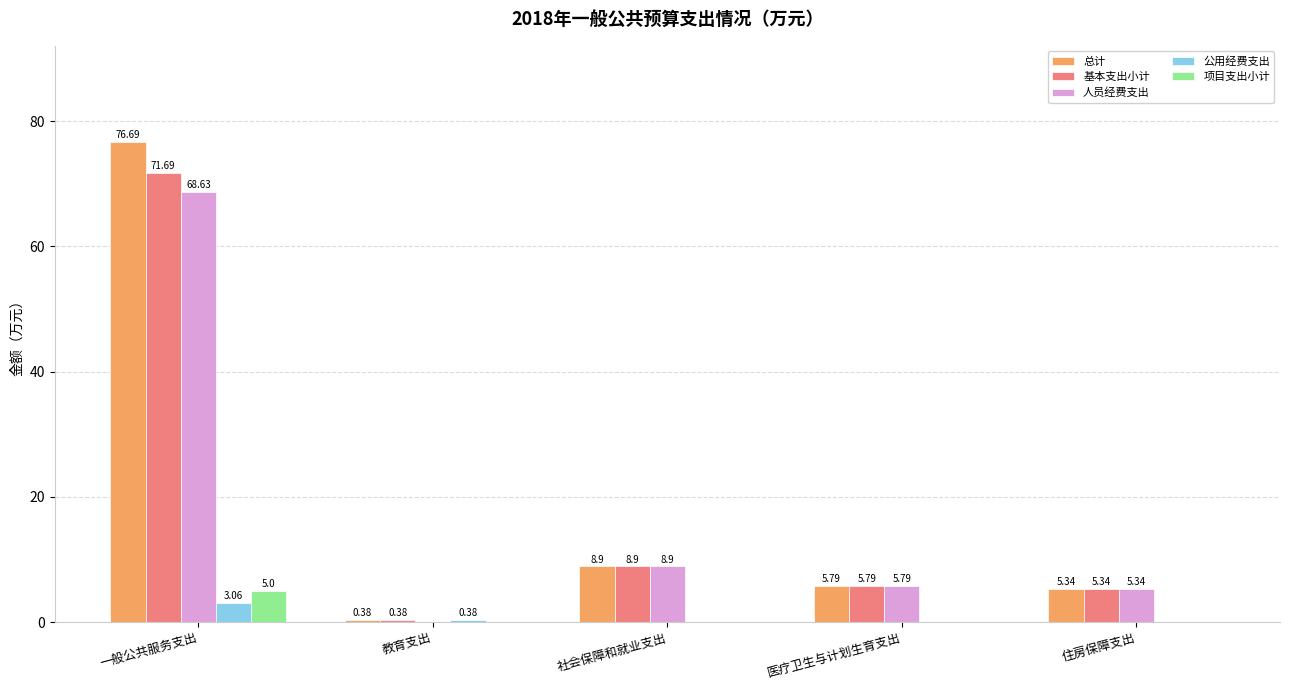

How many 项目支出小计 values are between 0 and 1?

4